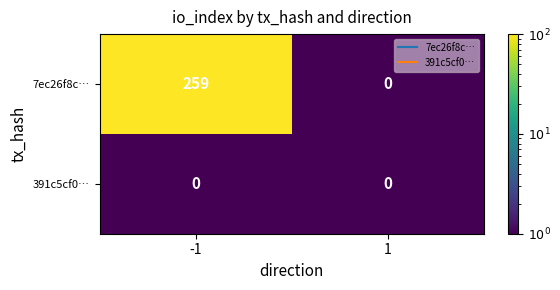

What is the average value of the 7ec26f8c… series?

130